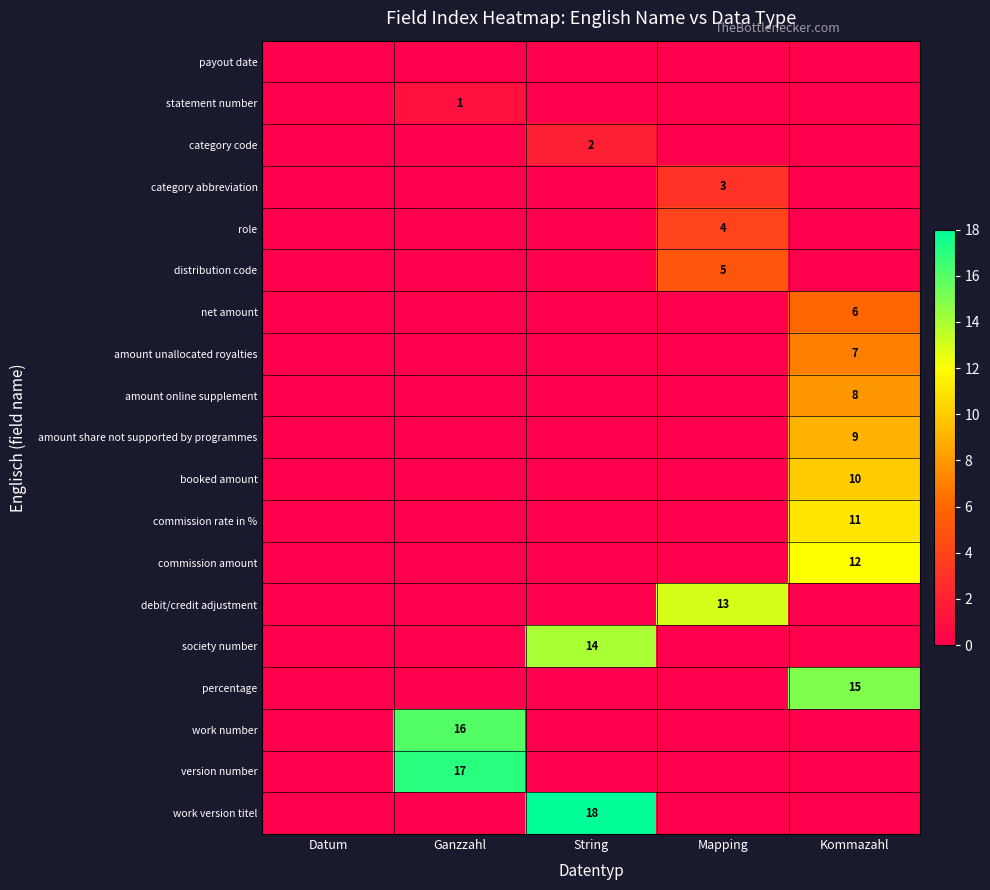

What is the spread (max minus min) of values at Kommazahl?

15